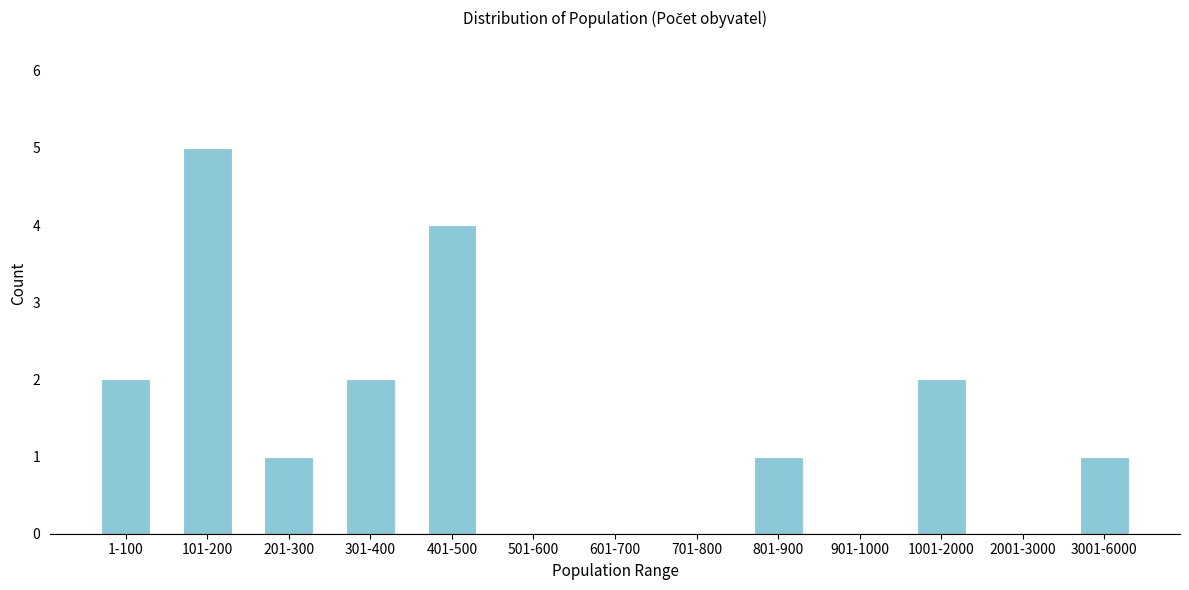

Reading left to right, what are all the values shown in this chart?

1-100=2	101-200=5	201-300=1	301-400=2	401-500=4	501-600=0	601-700=0	701-800=0	801-900=1	901-1000=0	1001-2000=2	2001-3000=0	3001-6000=1